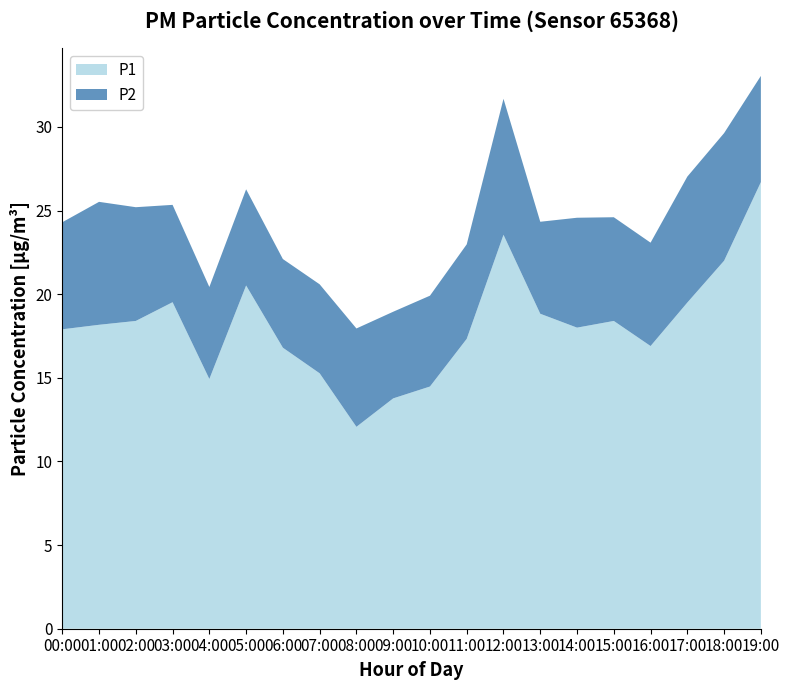

Reading right to left, transcribe all the data shown in this chart.

P1: 26.7	22.0	19.5	16.9	18.4	18.0	18.8	23.6	17.3	14.5	13.8	12.1	15.3	16.8	20.5	14.9	19.5	18.4	18.2	17.9
P2: 6.3	7.6	7.5	6.2	6.2	6.6	5.5	8.1	5.7	5.4	5.2	5.9	5.3	5.3	5.8	5.5	5.8	6.8	7.3	6.4